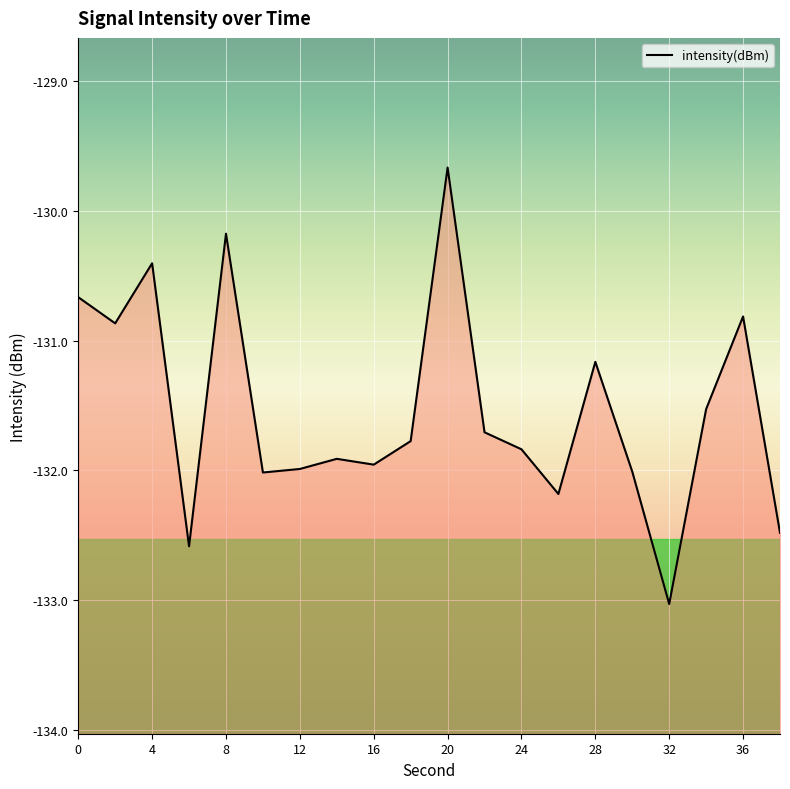

How many distinct data groups are displayed?

1